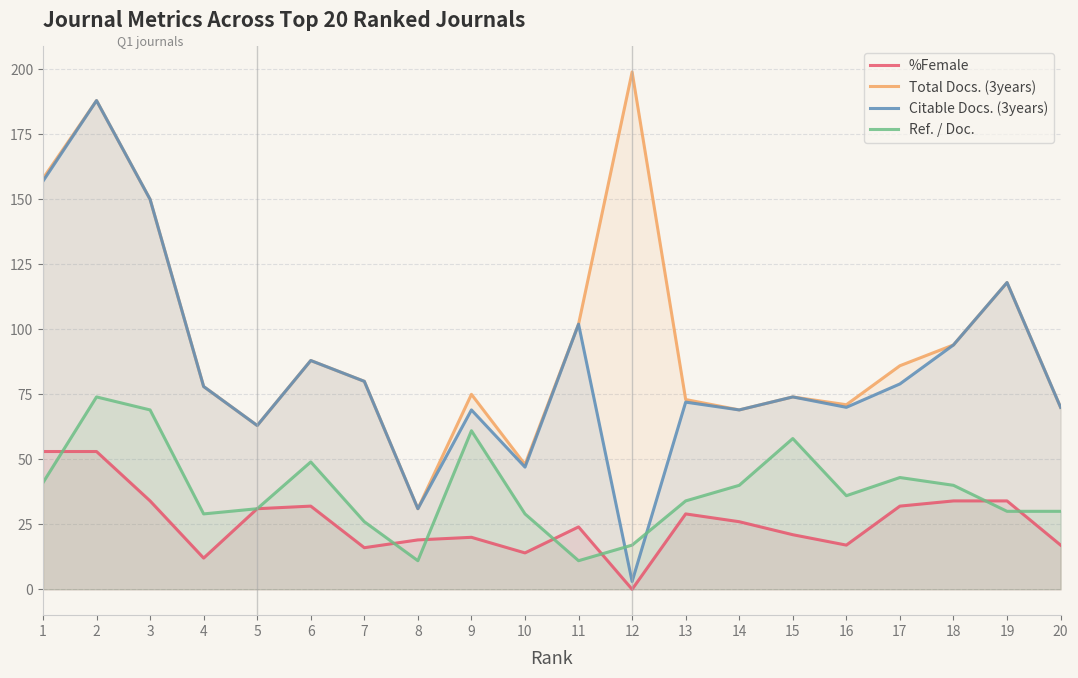

How many intersections are there between %Female and Ref. / Doc.?

7